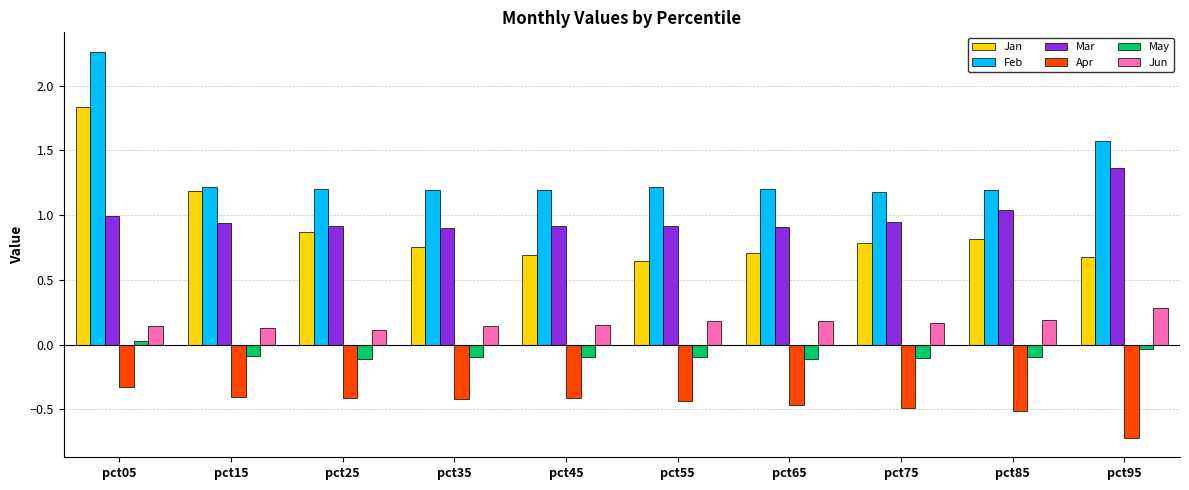

How many bars are there in total?

60